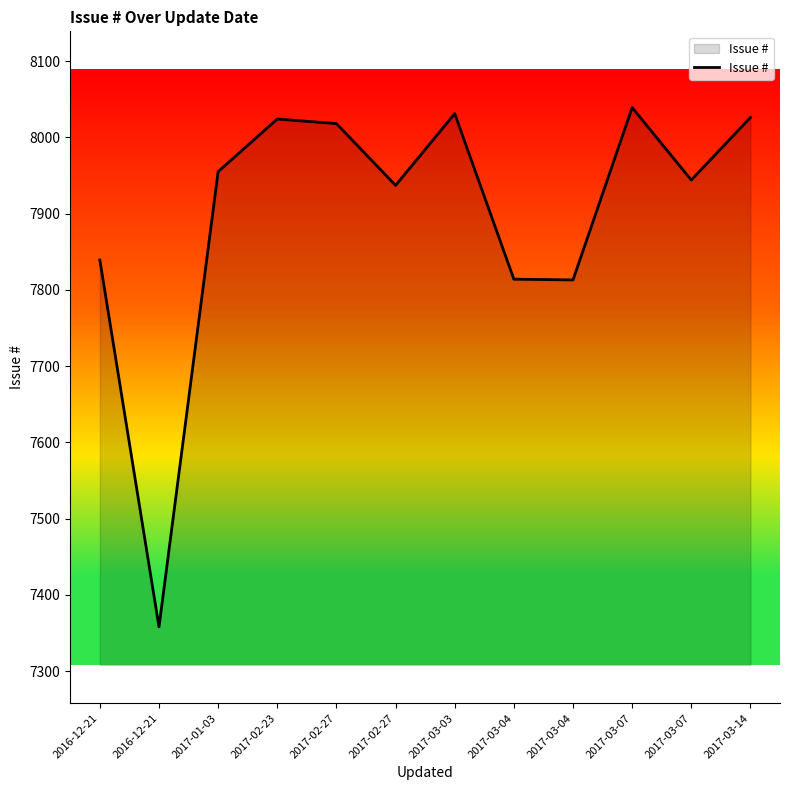

The chart shows a value of 7814 at 2017-03-04. True or false?

True